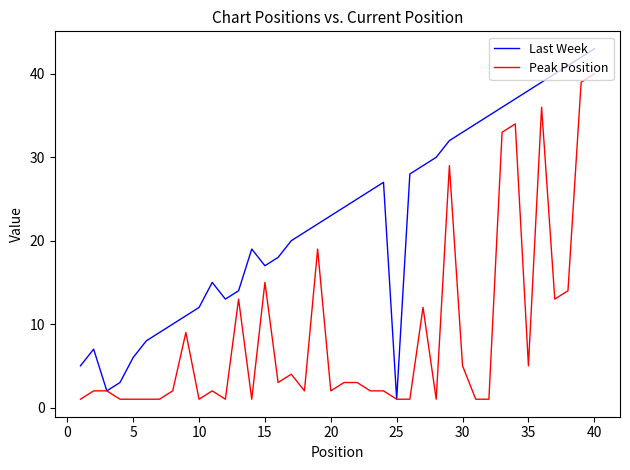

Which series has the largest total across all categories?

Last Week